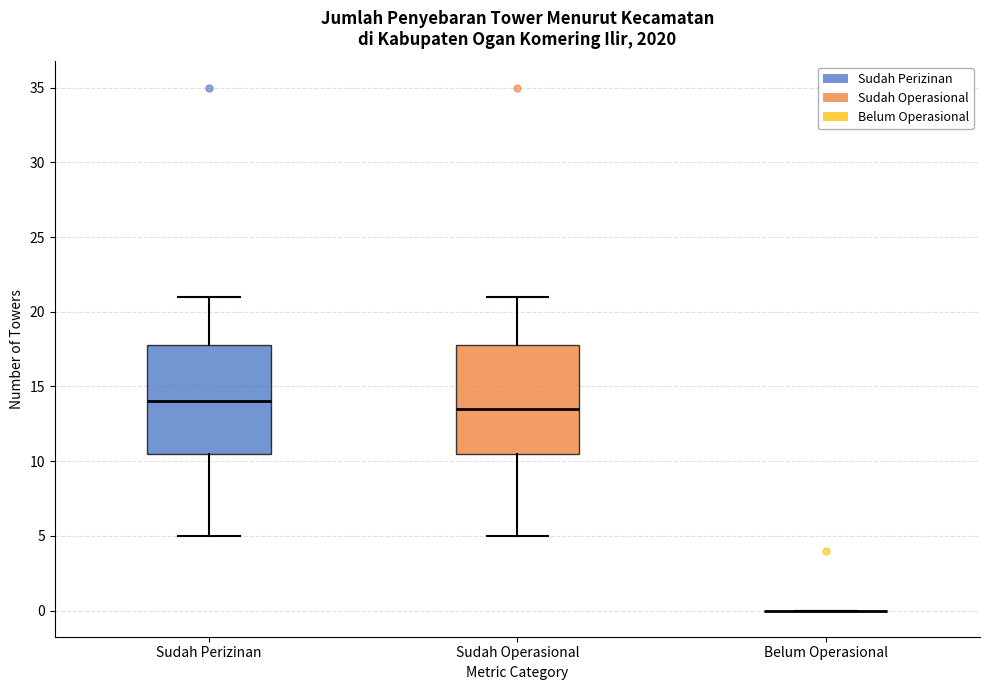

Reading left to right, transcribe this box plot: for each box, give where its median line is, the range the box spans, and where its two whiskers end, as read against the y-axis. The values are not printed on the chart, so give them approximately, as read against the axis.

Sudah Perizinan: median 14.0, box 10.5 to 18.0, whiskers 5.0 to 21.0
Sudah Operasional: median 13.5, box 10.5 to 18.0, whiskers 5.0 to 21.0
Belum Operasional: box collapsed to a line at 0.0, whiskers 0.0 to 0.0